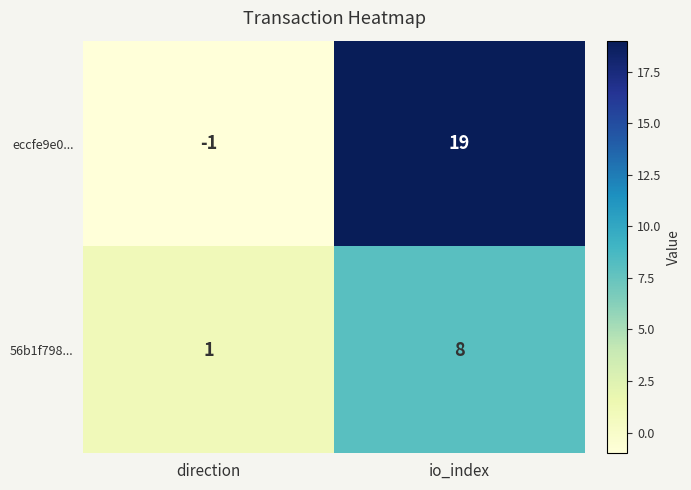

Count the number of data series in this chart.

2